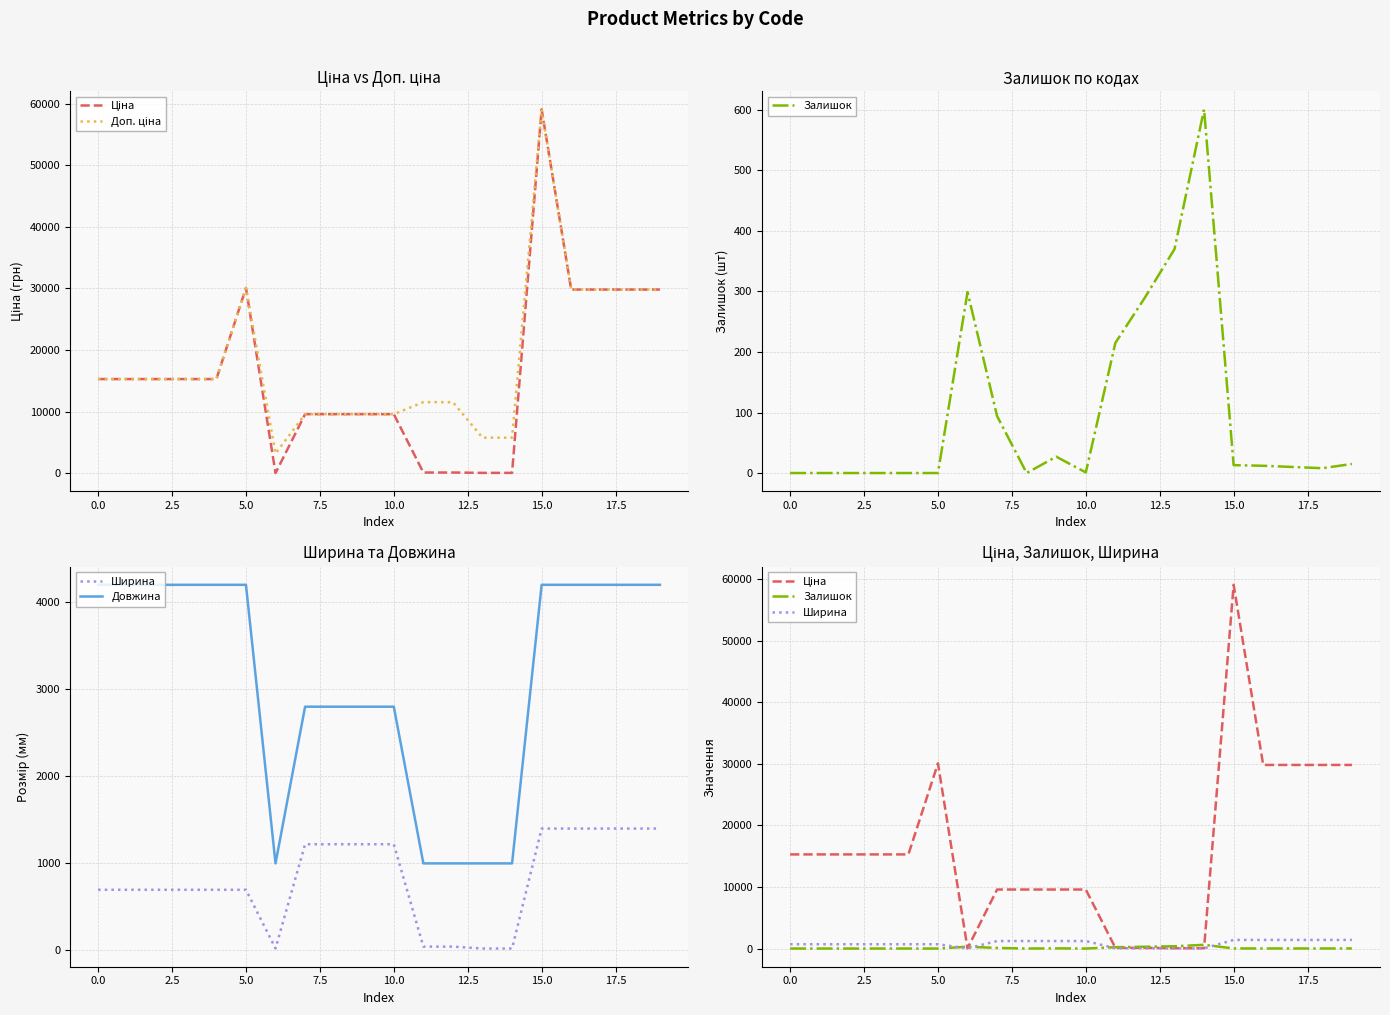

True or false: Доп. ціна and Ціна cross at least once.

False